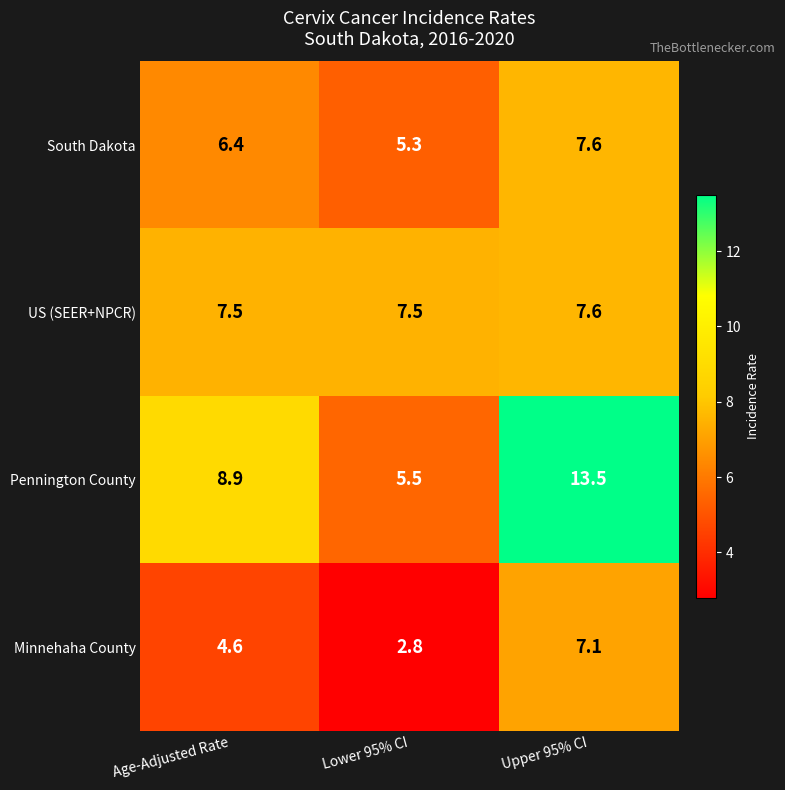

At which category does the chart reach its minimum across all series?

Lower 95% CI